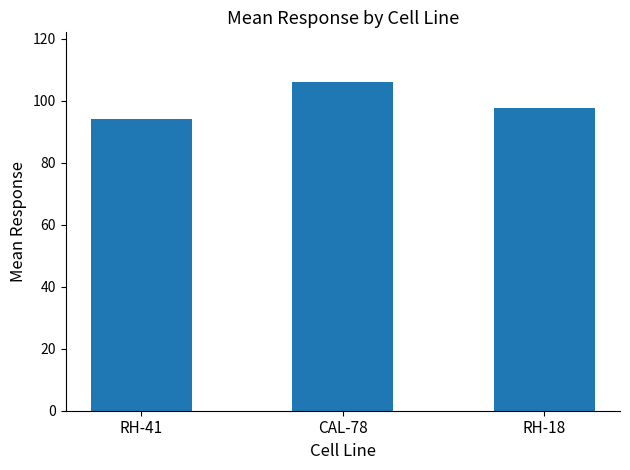

What is the label of the 1st bar from the left?

RH-41